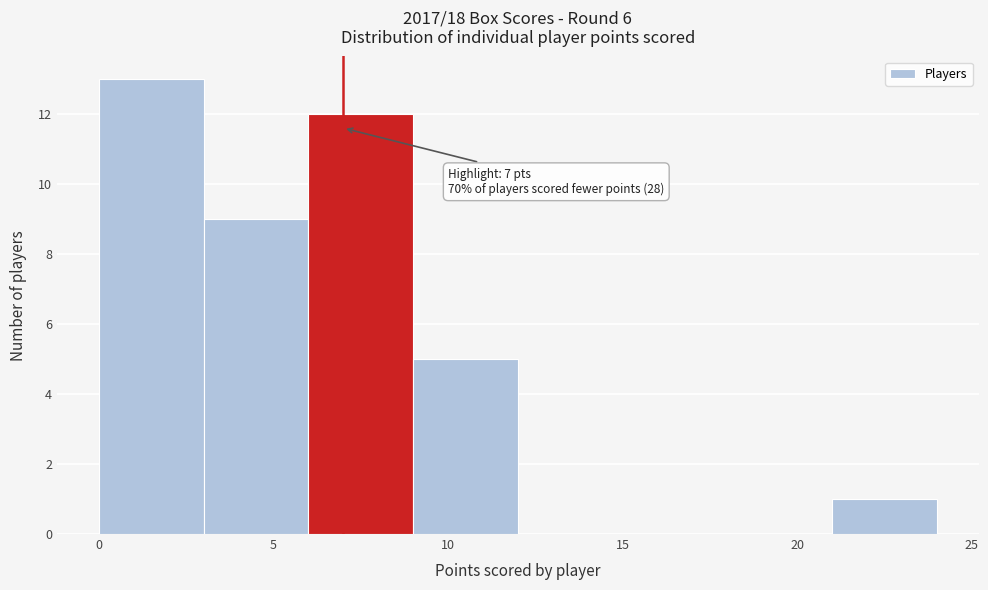

Which range on the x-axis has the tallest bar?

0 to 3